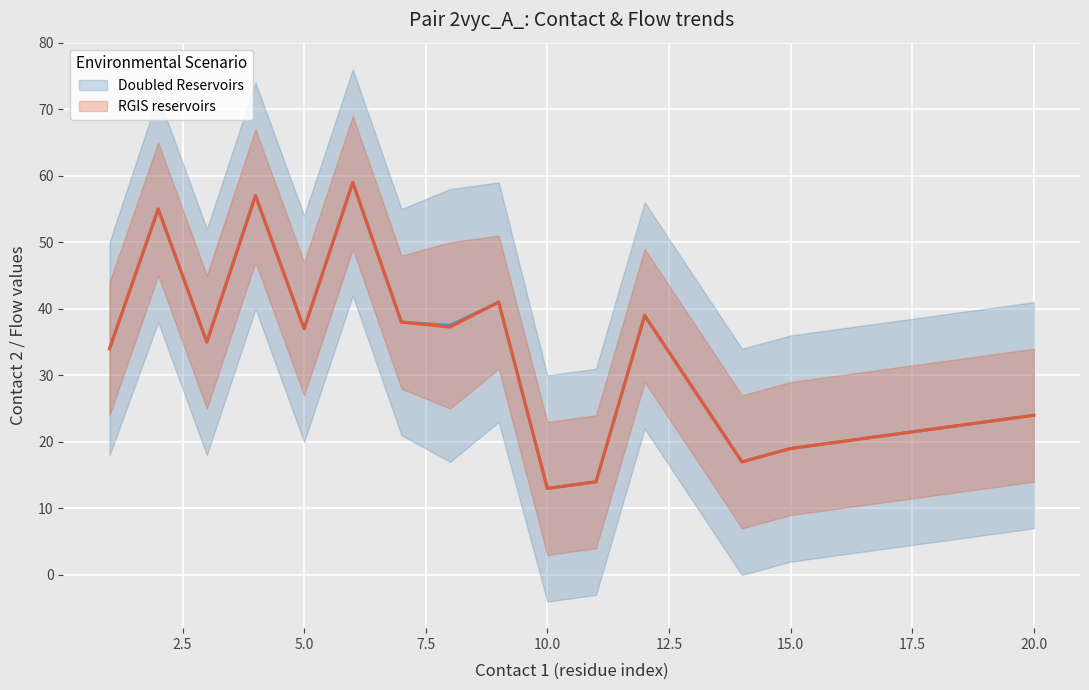

At which category does flow1_upper reach its first local peak?

2